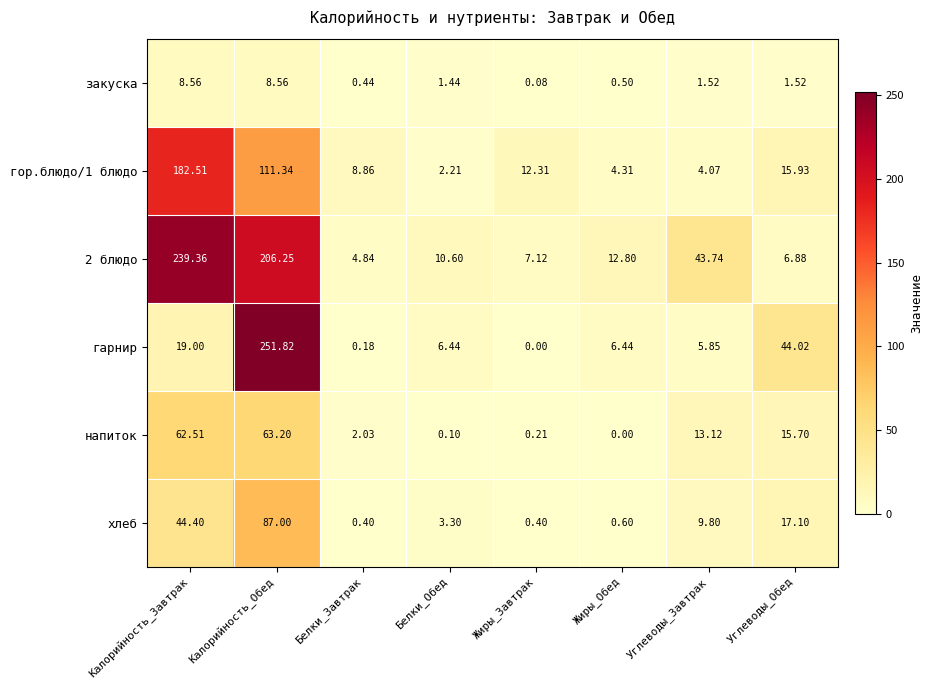

Which category has the lowest value in the напиток series?

Жиры_Обед